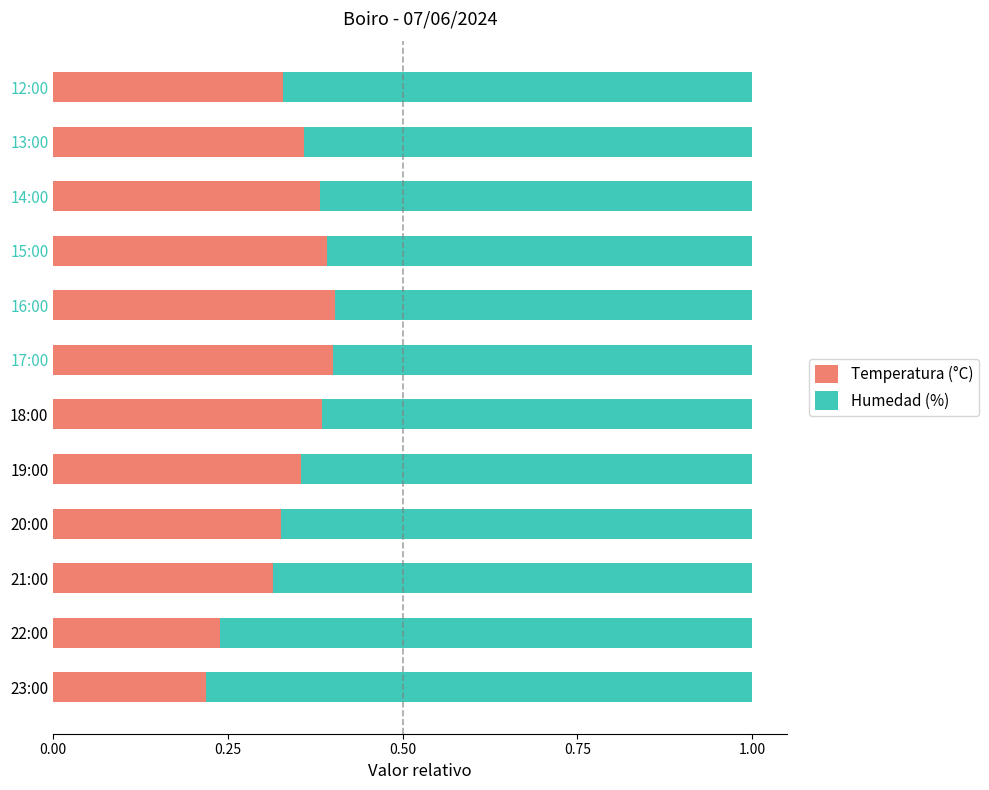

The value of Temperatura (°C) at 17:00 is 0.7. True or false?

False